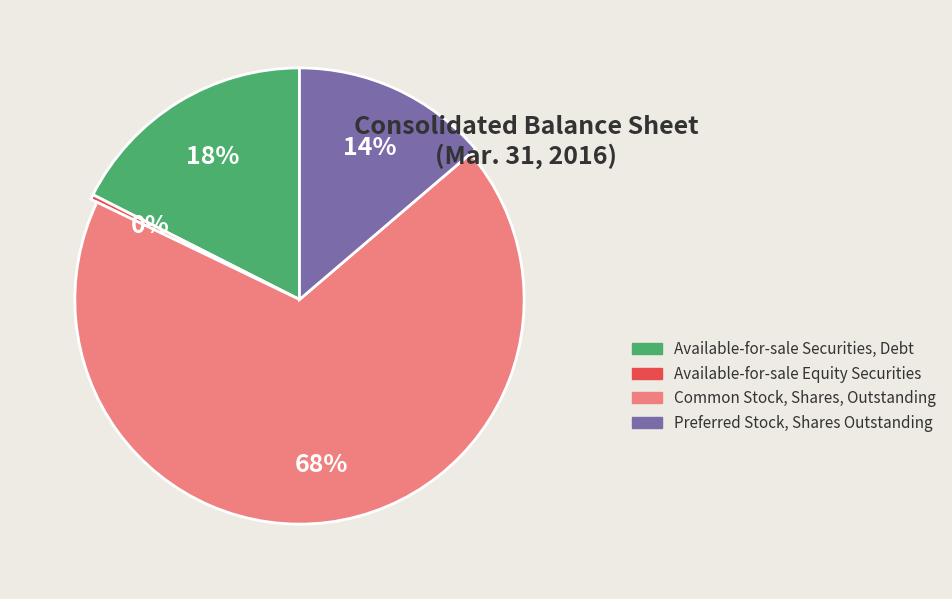

Count the number of slices in the pie.

4